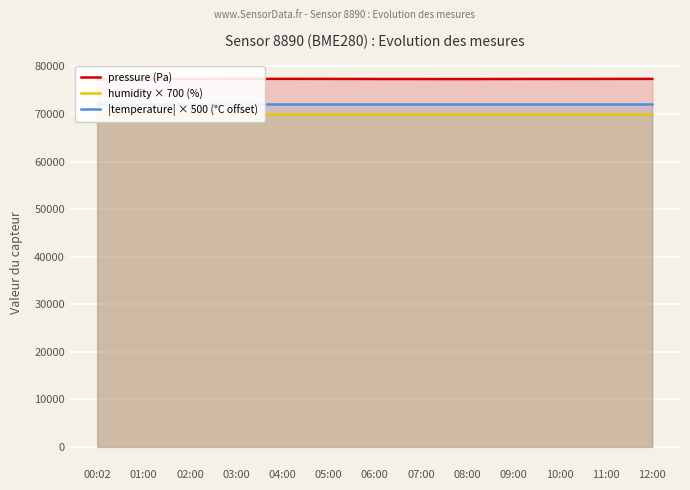

What is the value of the humidity × 700 (%) point at the 11th from the left?

70000.0